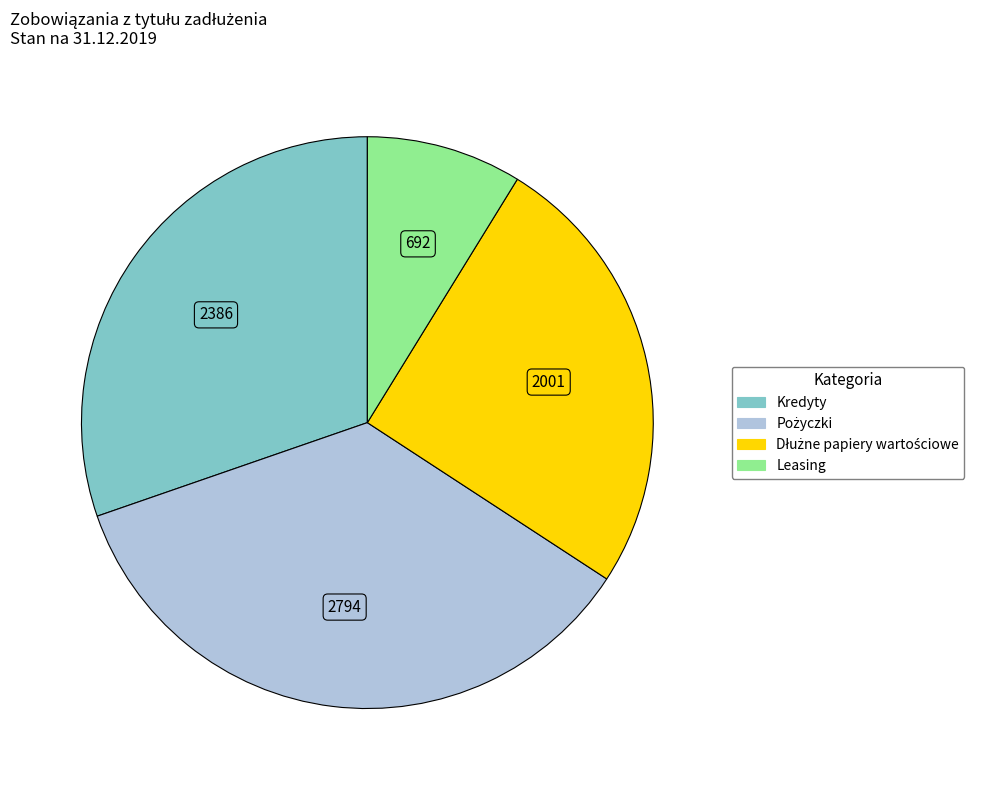

Is Kredyty the majority of the pie?

No